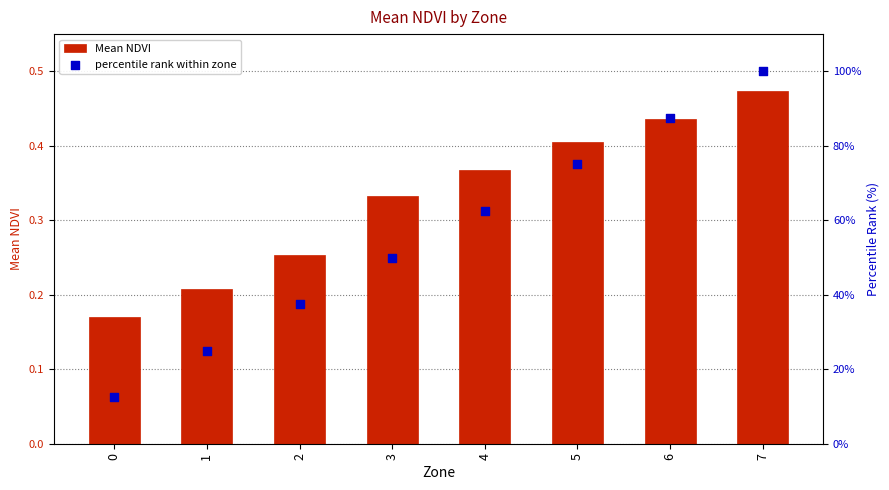

Is the value of Mean NDVI at 1 greater than the value of percentile rank within zone at 0?

No